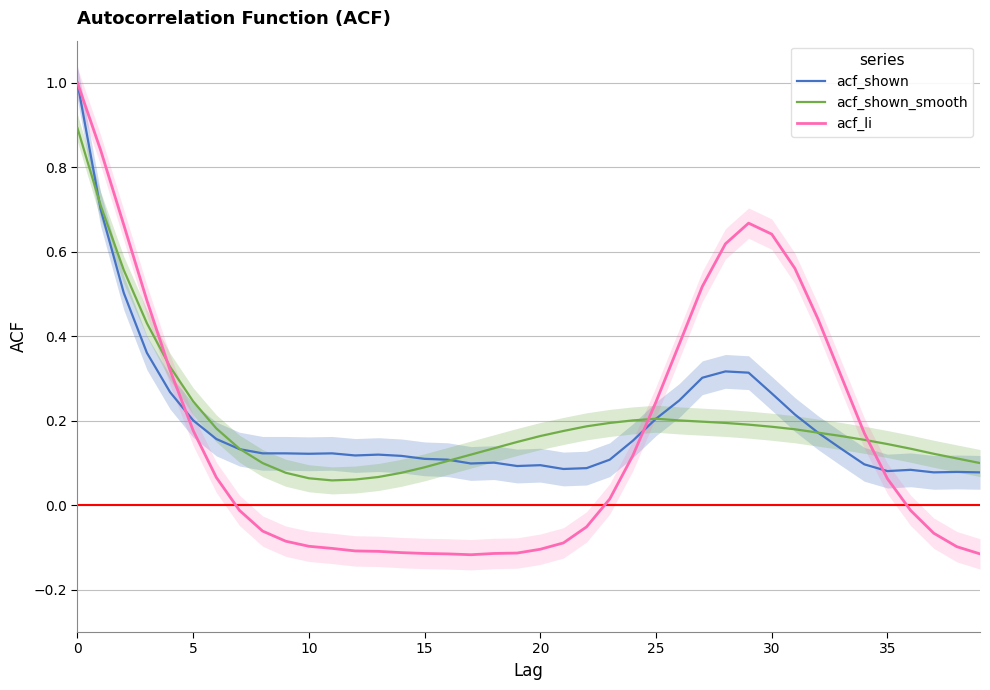

How many interior local peaks does the acf_shown series have?

7